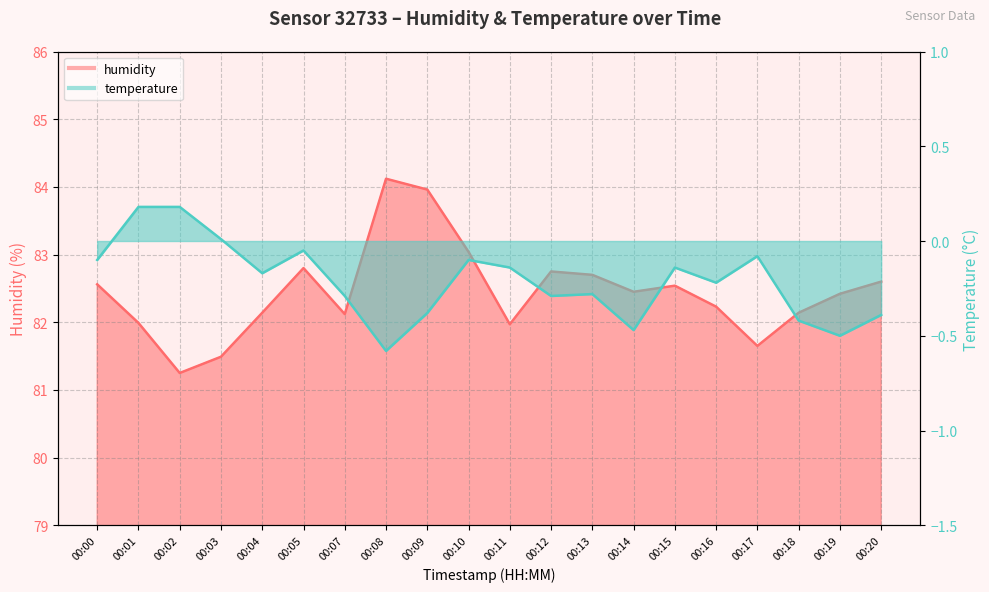

At how many categories does at least one series exceed 41?

20